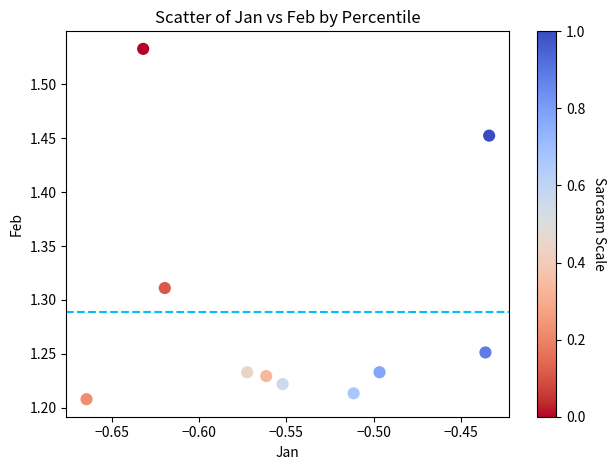

What is the average X value?

-0.5